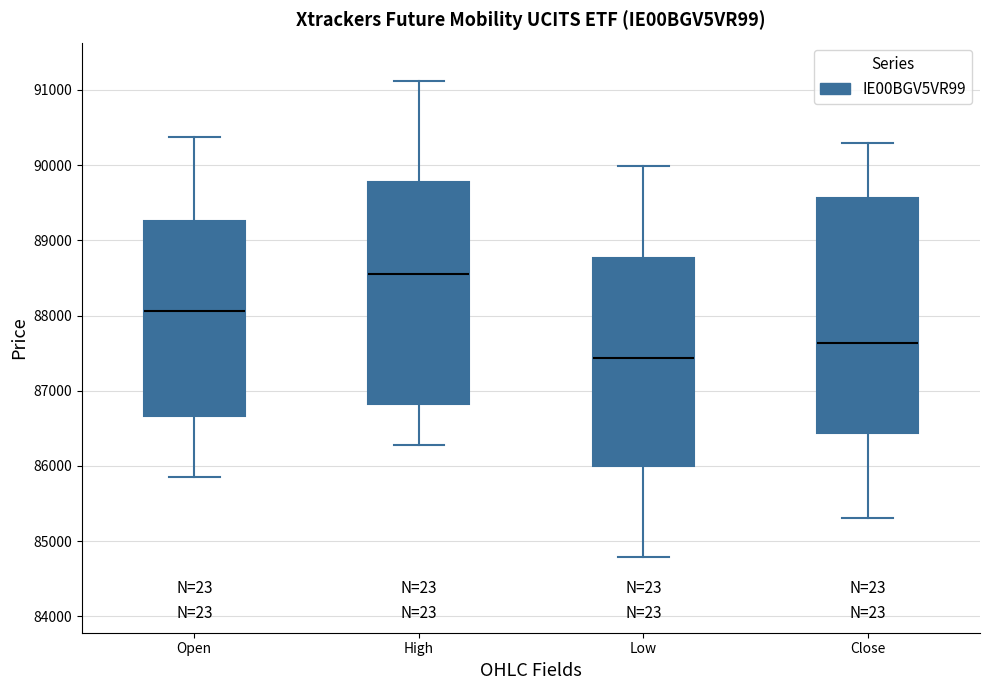

Reading left to right, transcribe this box plot: for each box, give where its median line is, the range the box spans, and where its two whiskers end, as read against the y-axis. The values are not printed on the chart, so give them approximately, as read against the axis.

Open: median 88100, box 86700 to 89300, whiskers 85800 to 90400
High: median 88600, box 86800 to 89800, whiskers 86300 to 91100
Low: median 87400, box 86000 to 88800, whiskers 84800 to 90000
Close: median 87600, box 86400 to 89600, whiskers 85300 to 90300